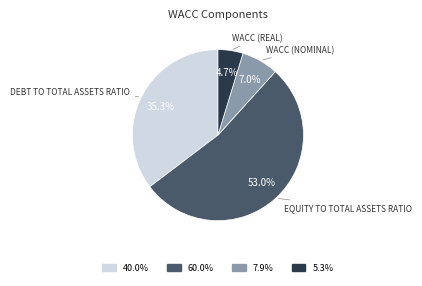

Is there a majority slice in this chart?

Yes